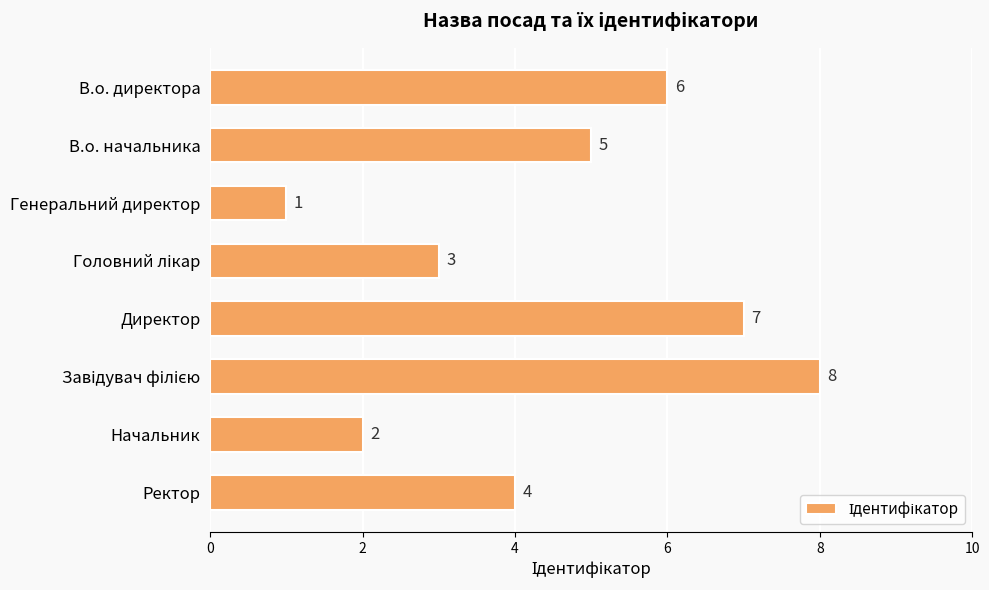

How many values are between 3 and 7?

5